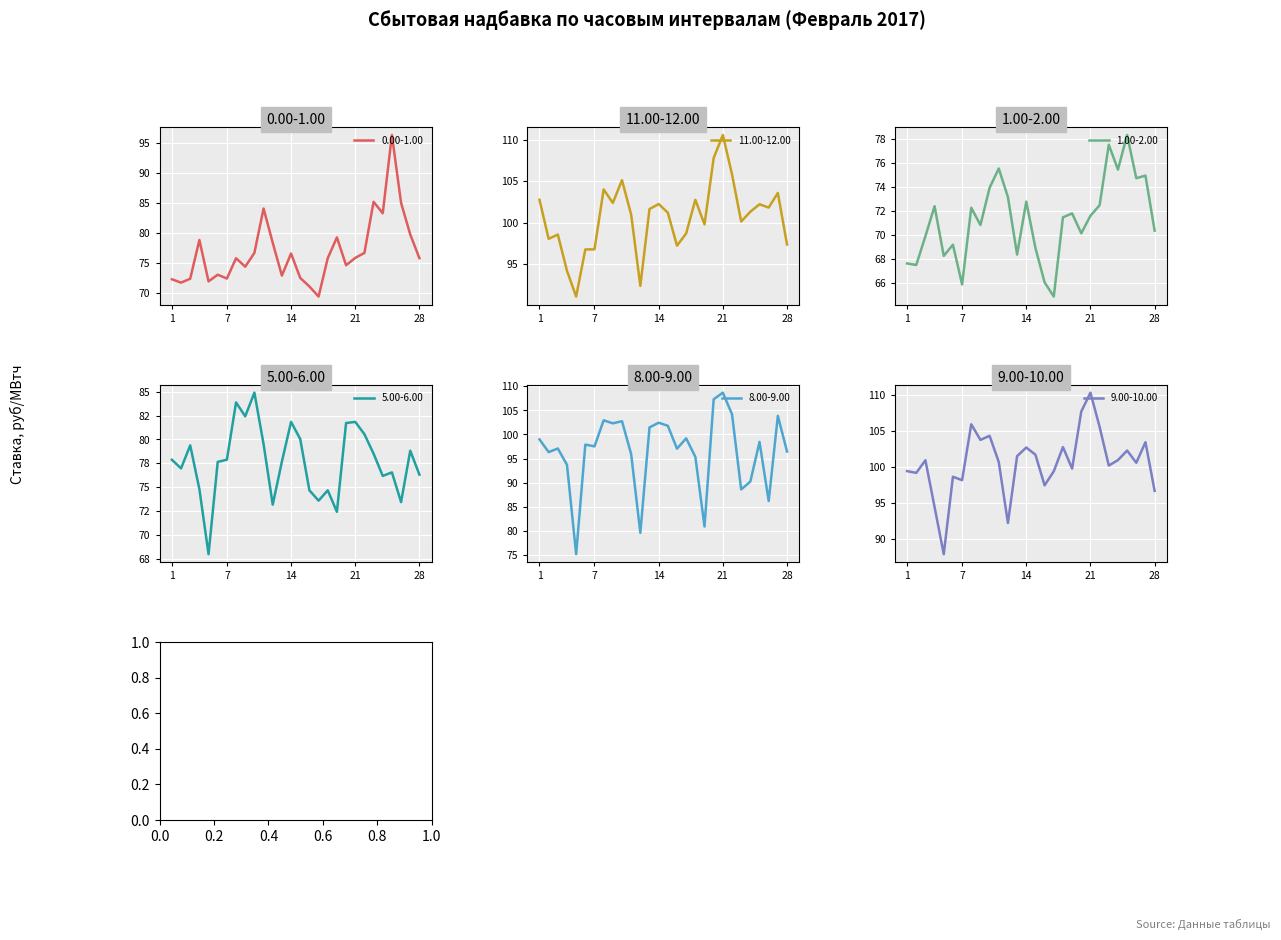

Reading right to left, list all the values displayed in this chart.

0.00-1.00: 75.7	79.7	84.9	96.2	83.2	85.1	76.6	75.8	74.5	79.2	75.7	69.3	71.0	72.4	76.5	72.8	78.3	84.0	76.6	74.3	75.7	72.3	73.0	71.9	78.8	72.3	71.7	72.2
11.00-12.00: 97.3	103.6	101.8	102.2	101.3	100.1	105.8	110.6	107.8	99.8	102.8	98.7	97.2	101.2	102.2	101.6	92.3	101.0	105.1	102.4	104.0	96.8	96.8	91.0	94.2	98.5	98.0	102.8
1.00-2.00: 70.4	75.0	74.8	78.3	75.5	77.5	72.5	71.6	70.2	71.8	71.5	64.9	66.1	68.9	72.8	68.4	73.2	75.6	74.0	70.8	72.3	65.9	69.2	68.3	72.4	69.9	67.5	67.7
5.00-6.00: 76.3	78.8	73.4	76.5	76.2	78.5	80.5	81.8	81.7	72.4	74.7	73.6	74.7	80.0	81.8	77.7	73.2	79.5	84.9	82.4	83.9	77.9	77.7	68.0	74.8	79.4	77.0	77.9
8.00-9.00: 96.5	103.9	86.2	98.5	90.2	88.6	104.2	108.7	107.3	80.8	95.3	99.2	97.1	101.8	102.5	101.5	79.5	95.9	102.8	102.3	103.0	97.5	97.9	75.1	93.7	97.1	96.3	99.0
9.00-10.00: 96.6	103.4	100.5	102.2	100.9	100.2	105.5	110.3	107.7	99.7	102.7	99.3	97.4	101.7	102.7	101.5	92.2	100.6	104.3	103.7	105.9	98.1	98.6	87.8	94.4	100.9	99.1	99.4